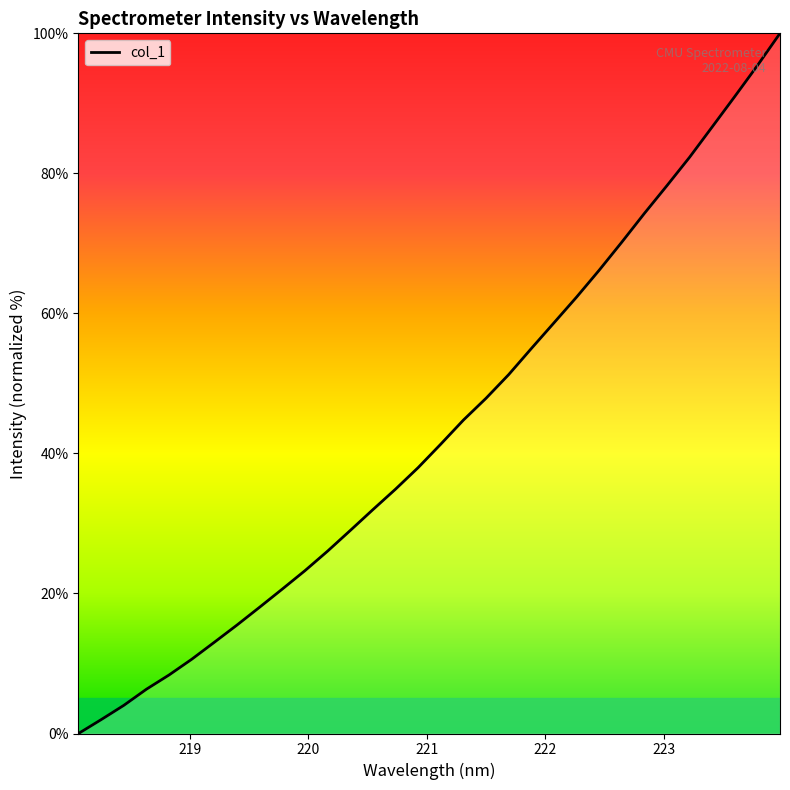

What is the difference between the maximum and minimum values?

100.0